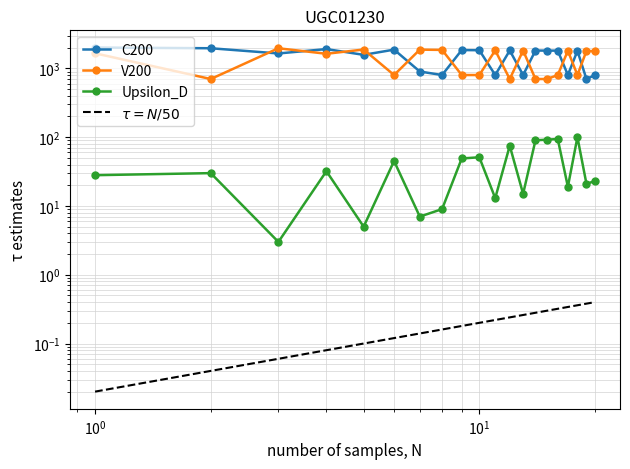

What is the difference between the C200 values at 2 and 6?

89